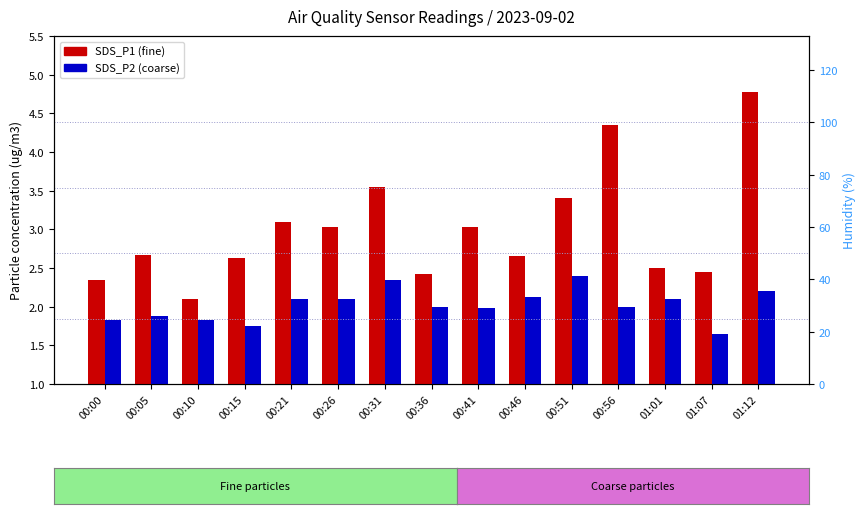

The Coarse particles (SDS_P2) series shows 1.9 at 00:05. True or false?

True